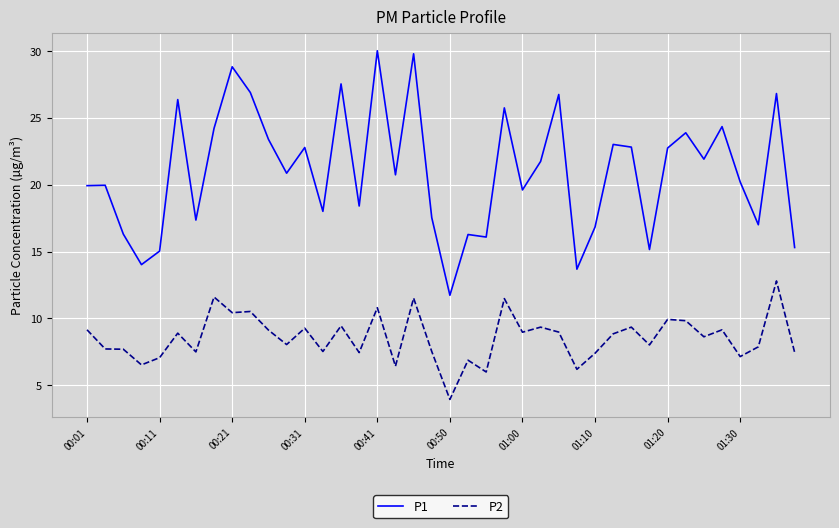

Rank the series by their maximum value, from lowest to highest.

P2, P1